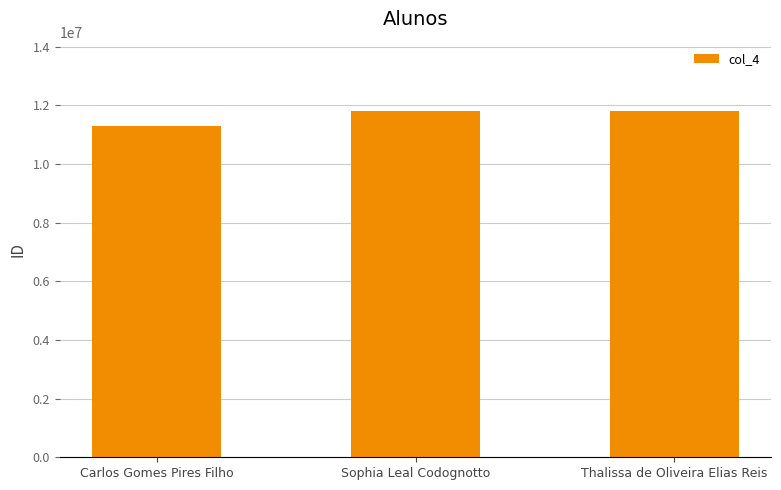

What is the label of the 3rd bar from the right?

Carlos Gomes Pires Filho